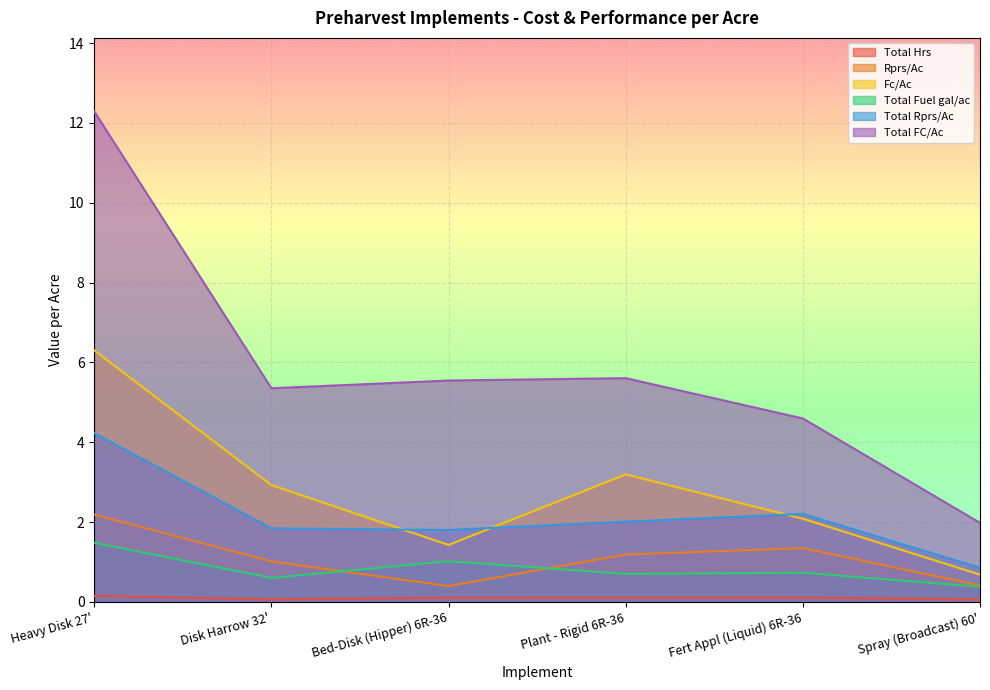

How many times do Total Rprs/Ac and Fc/Ac cross each other?

3